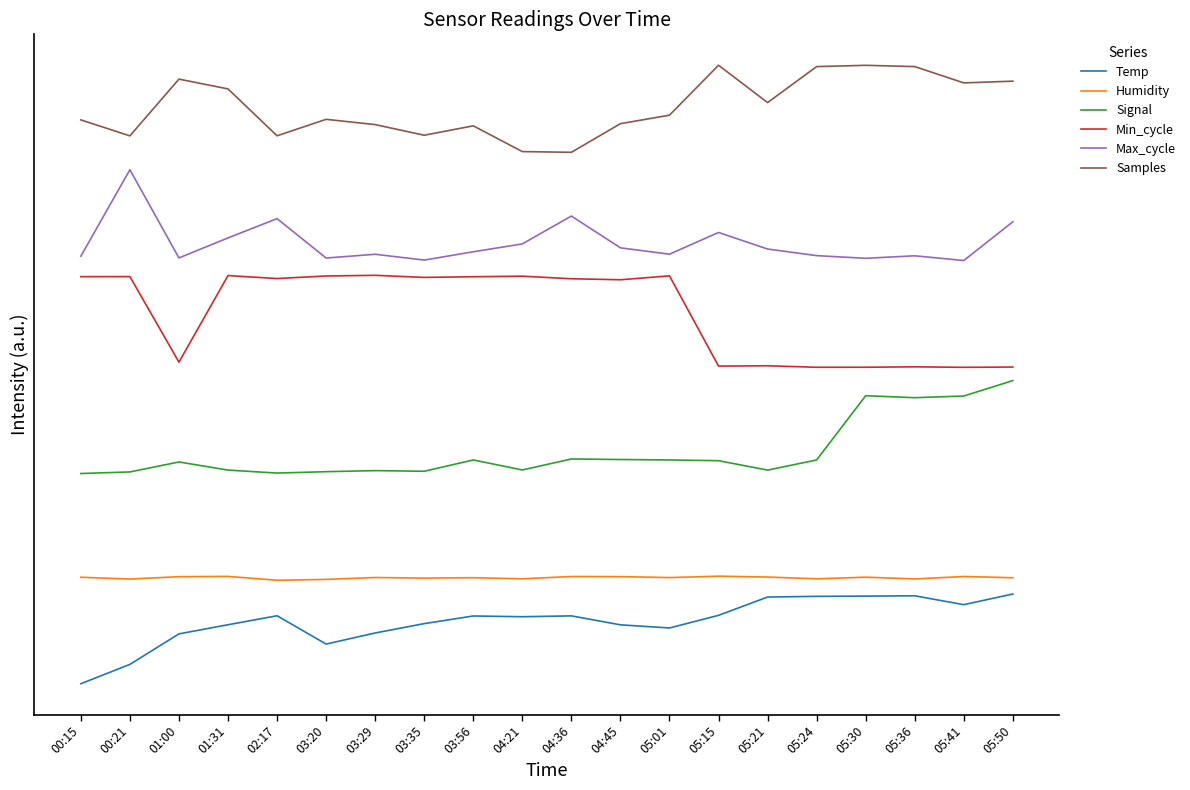

Reading right to left, list all the values displayed in this chart.

Temp: 05:50=1.0	05:41=0.9	05:36=1.0	05:30=1.0	05:24=1.0	05:21=1.0	05:15=0.8	05:01=0.6	04:45=0.7	04:36=0.8	04:21=0.8	03:56=0.8	03:35=0.7	03:29=0.6	03:20=0.4	02:17=0.8	01:31=0.7	01:00=0.6	00:21=0.2	00:15=0.0
Humidity: 05:50=1.2	05:41=1.2	05:36=1.2	05:30=1.2	05:24=1.2	05:21=1.2	05:15=1.2	05:01=1.2	04:45=1.2	04:36=1.2	04:21=1.2	03:56=1.2	03:35=1.2	03:29=1.2	03:20=1.2	02:17=1.2	01:31=1.2	01:00=1.2	00:21=1.2	00:15=1.2
Signal: 05:50=3.4	05:41=3.3	05:36=3.2	05:30=3.3	05:24=2.5	05:21=2.4	05:15=2.5	05:01=2.5	04:45=2.5	04:36=2.5	04:21=2.4	03:56=2.5	03:35=2.4	03:29=2.4	03:20=2.4	02:17=2.4	01:31=2.4	01:00=2.5	00:21=2.4	00:15=2.4
Min_cycle: 05:50=3.6	05:41=3.6	05:36=3.6	05:30=3.6	05:24=3.6	05:21=3.6	05:15=3.6	05:01=4.6	04:45=4.6	04:36=4.6	04:21=4.6	03:56=4.6	03:35=4.6	03:29=4.6	03:20=4.6	02:17=4.6	01:31=4.6	01:00=3.6	00:21=4.6	00:15=4.6
Max_cycle: 05:50=5.2	05:41=4.8	05:36=4.8	05:30=4.8	05:24=4.8	05:21=4.9	05:15=5.1	05:01=4.9	04:45=4.9	04:36=5.3	04:21=5.0	03:56=4.9	03:35=4.8	03:29=4.9	03:20=4.8	02:17=5.3	01:31=5.0	01:00=4.8	00:21=5.8	00:15=4.8
Samples: 05:50=6.8	05:41=6.8	05:36=7.0	05:30=7.0	05:24=7.0	05:21=6.6	05:15=7.0	05:01=6.4	04:45=6.3	04:36=6.0	04:21=6.0	03:56=6.3	03:35=6.2	03:29=6.3	03:20=6.4	02:17=6.2	01:31=6.7	01:00=6.8	00:21=6.2	00:15=6.4